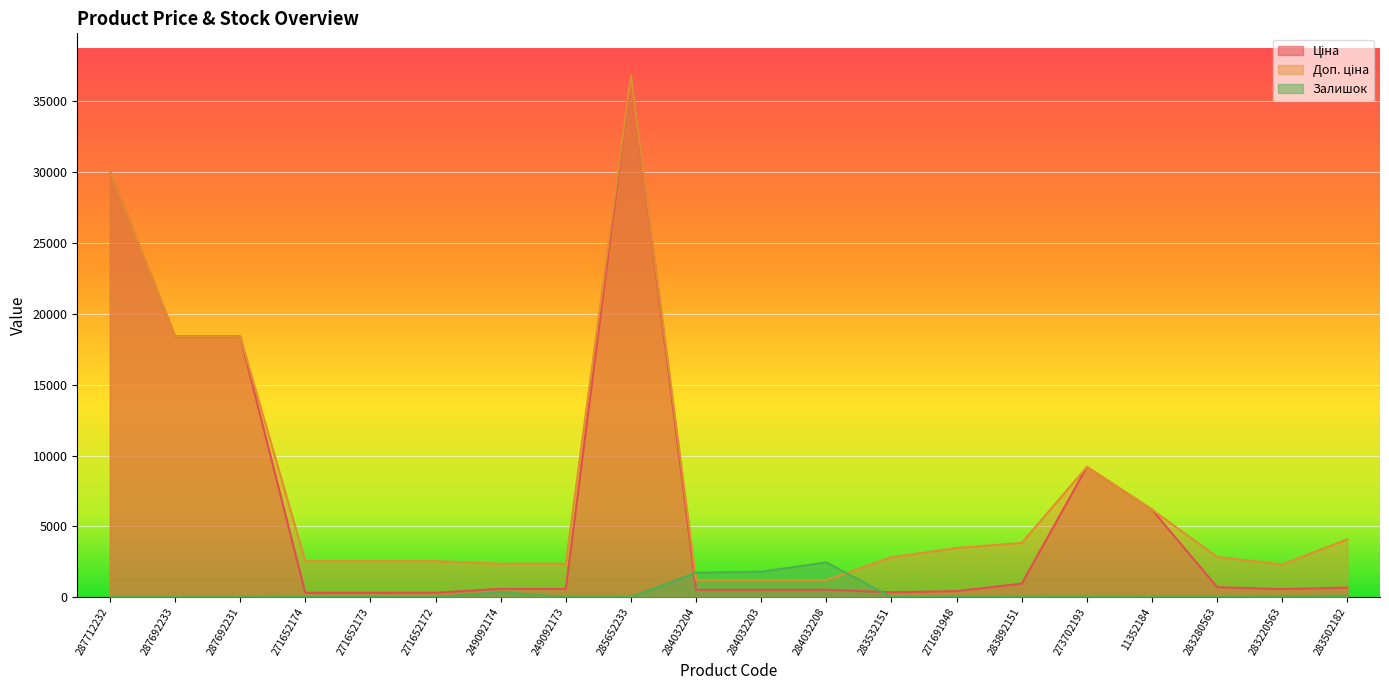

List the series in order of their peak value, lowest first.

Залишок, Ціна, Доп. ціна